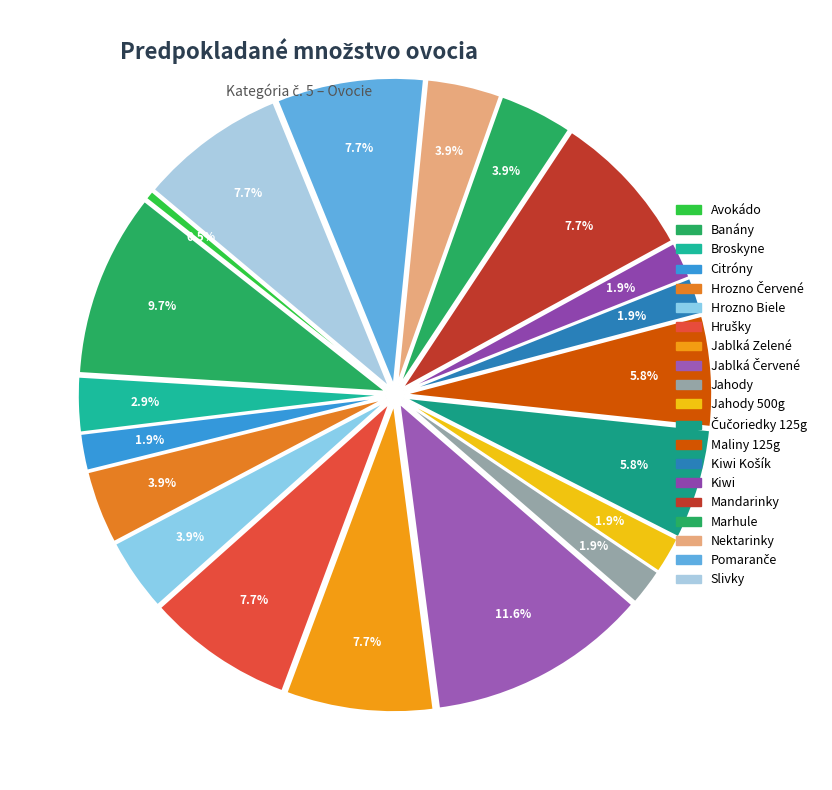

How many segments does this pie chart have?

20